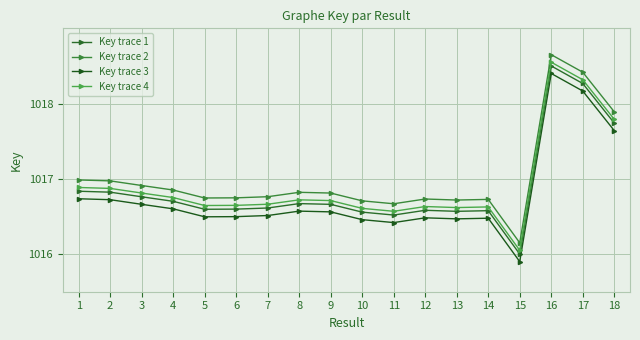

How many values in the Key trace 3 series exceed 1016?

17